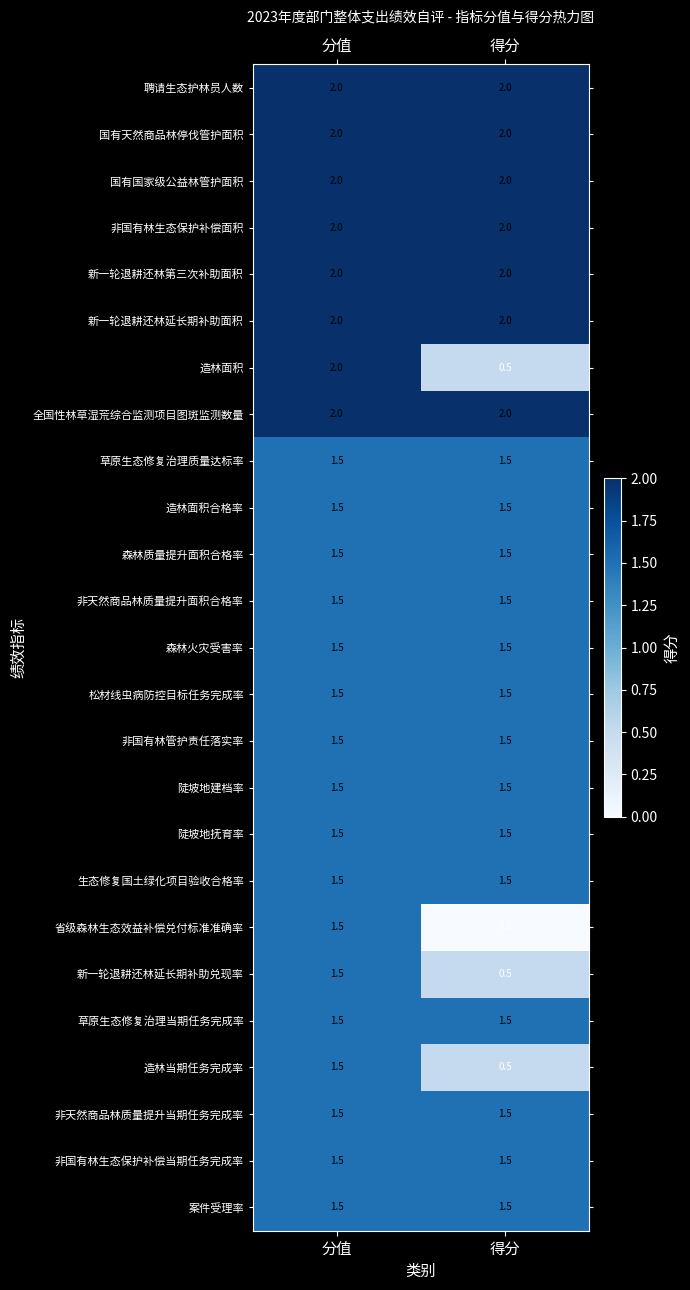

What is the difference between the highest and lowest values at 分值?

0.5